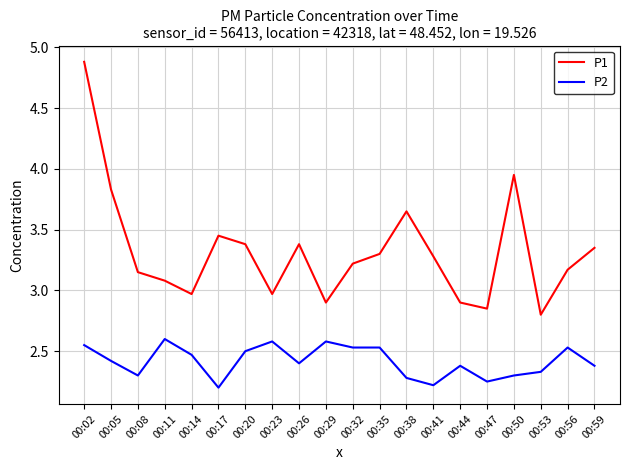

Which series has the largest range (max minus min)?

P1